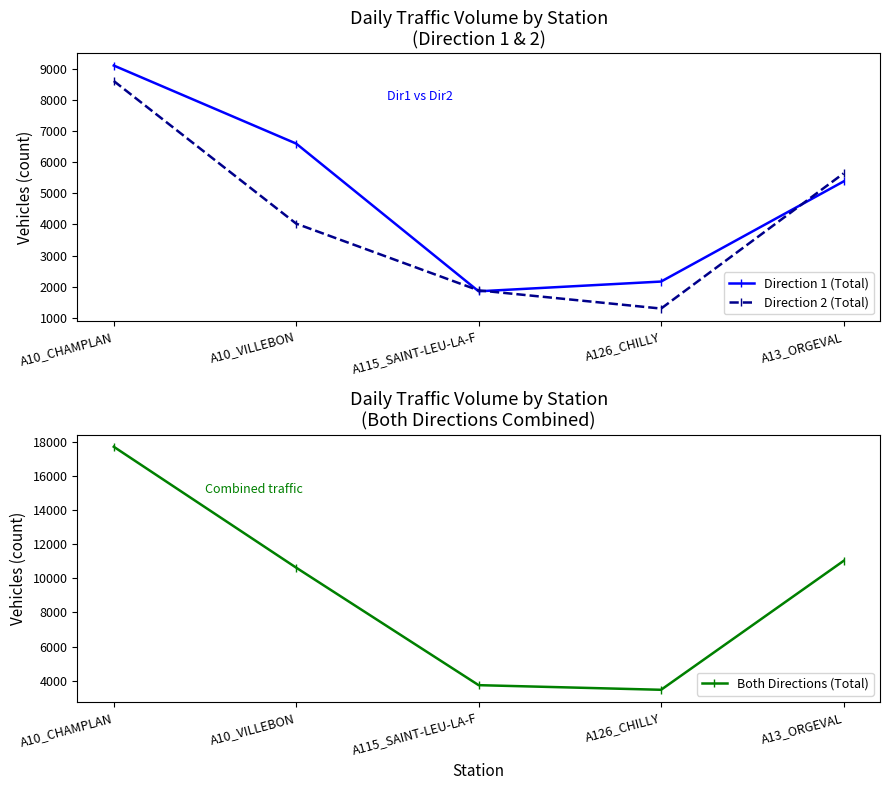

Rank the series at A13_ORGEVAL from lowest to highest value.

Direction 1 (Total), Direction 2 (Total), Both Directions (Total)